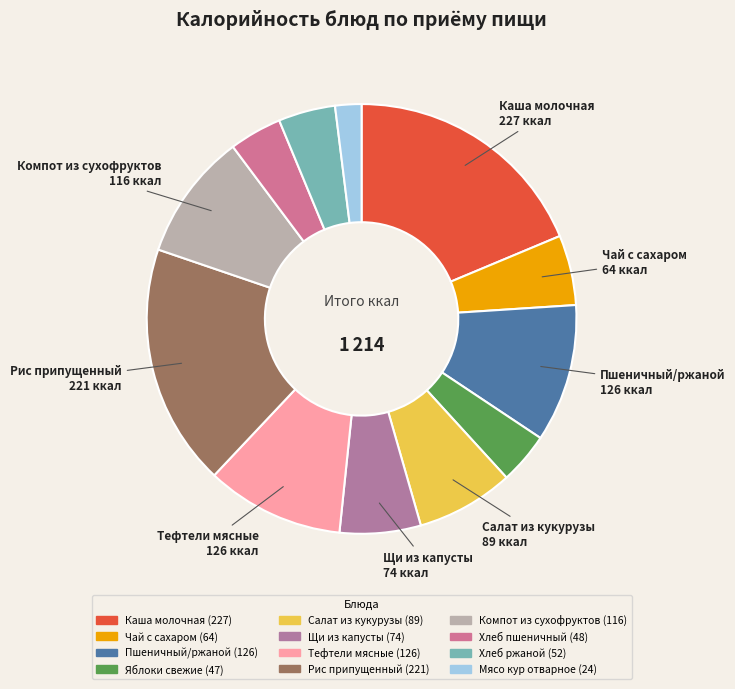

The Тефтели мясные slice represents 10% of the pie. True or false?

True